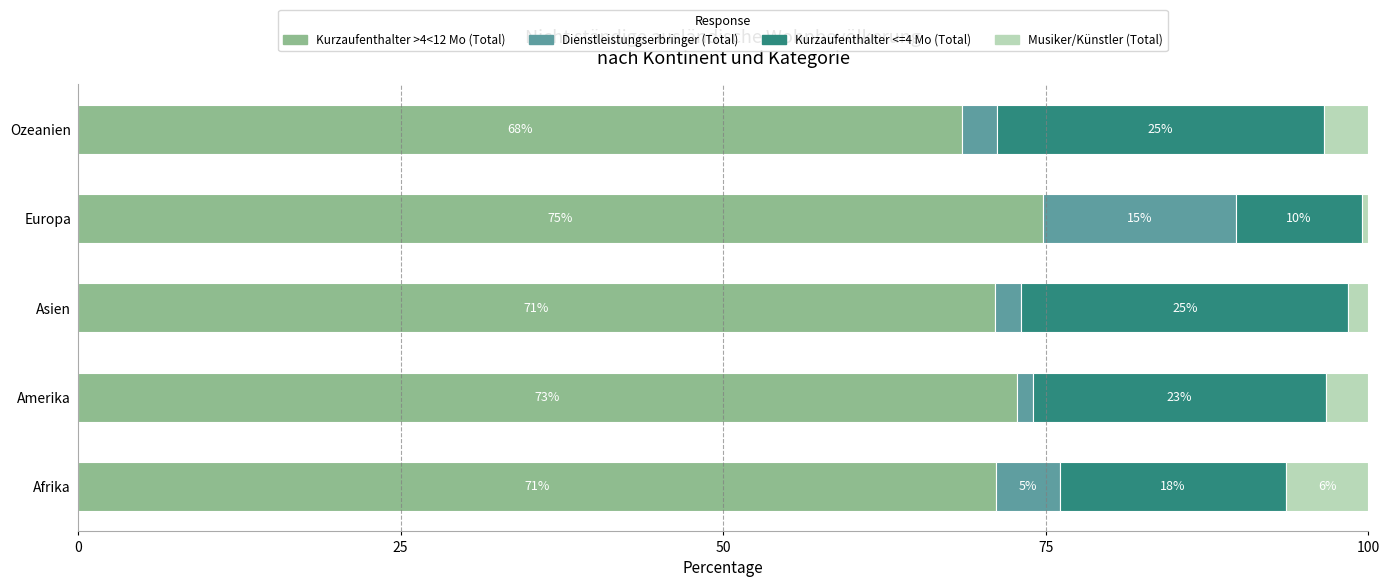

What are all the series names shown in the legend?

Kurzaufenthalter >4<12 Mo (Total), Dienstleistungserbringer (Total), Kurzaufenthalter <=4 Mo (Total), Musiker/Künstler (Total)